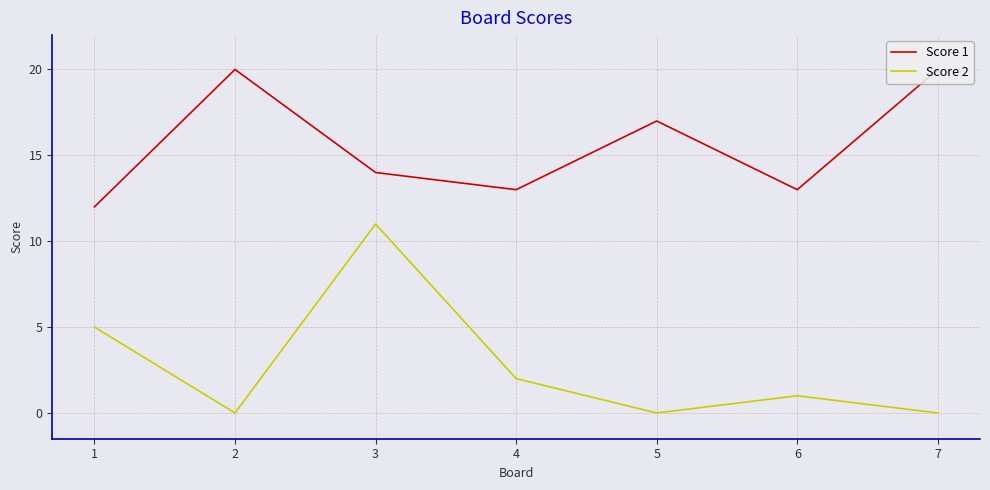

Does the chart have visible grid lines?

Yes